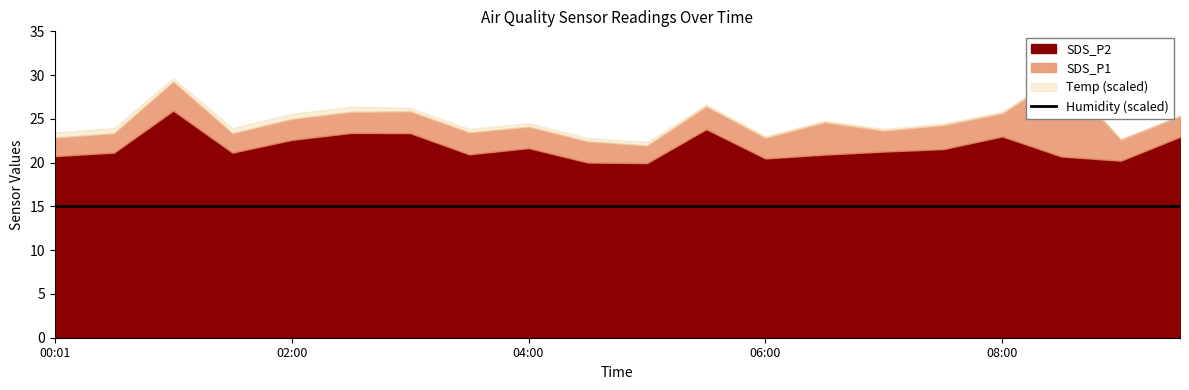

What is the sum of the Humidity values at 03:30 and 09:30?

199.8